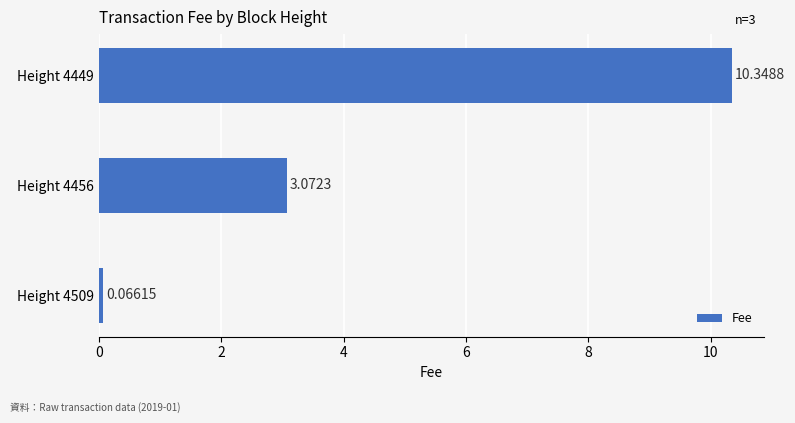

How many categories are shown in the chart?

3